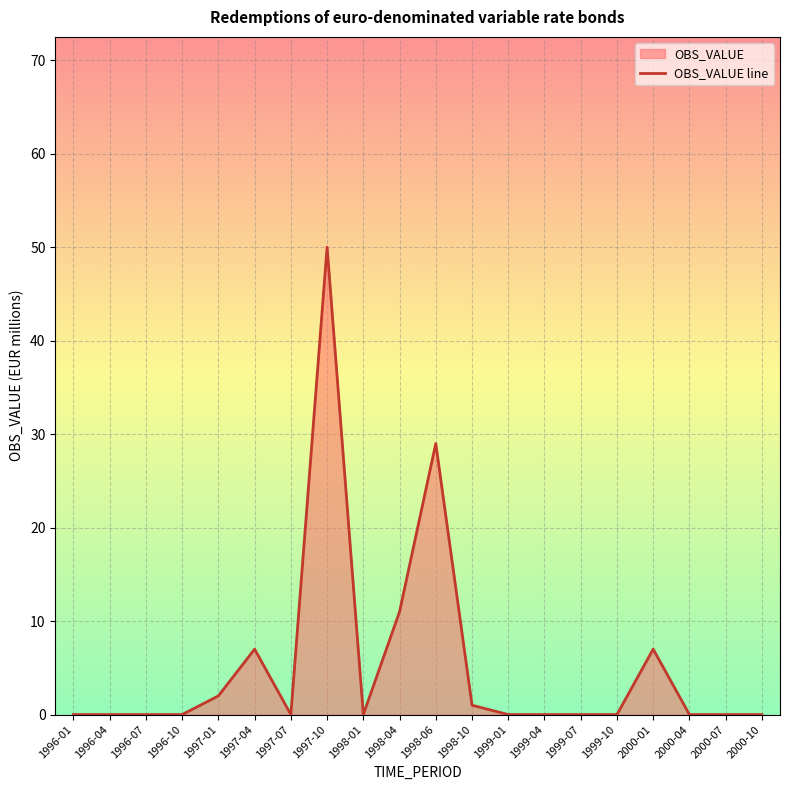

Reading left to right, extract all data points from this chart.

0	0	0	0	2	7	0	50	0	11	29	1	0	0	0	0	7	0	0	0